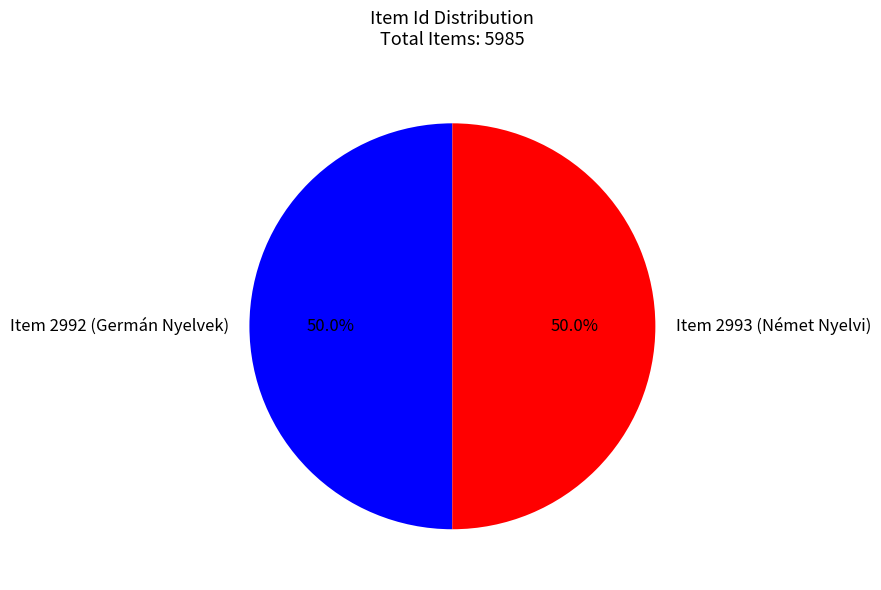

What percentage do Item 2992 (Germán Nyelvek) and Item 2993 (Német Nyelvi) together represent?

100.0%